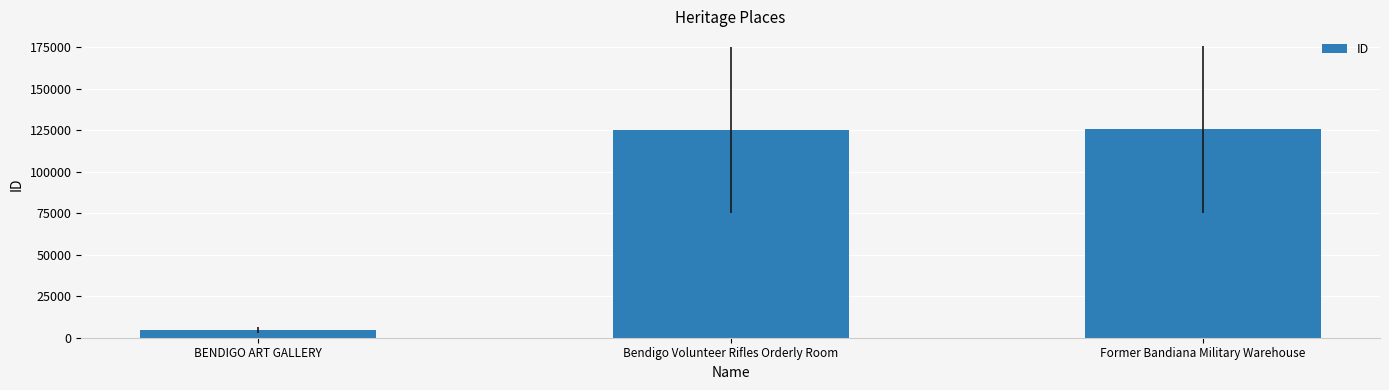

The chart shows a value of 180104 at Bendigo Volunteer Rifles Orderly Room. True or false?

False